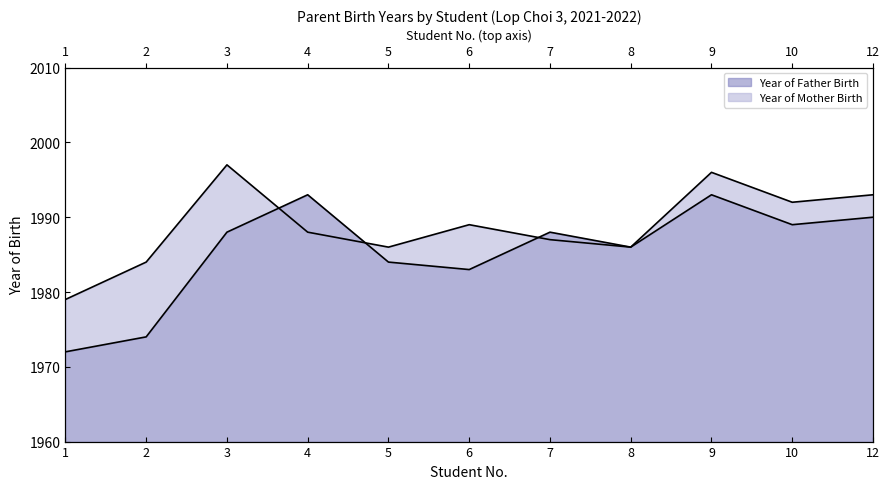

The value of Year of Father Birth at 8 is 1986. True or false?

True